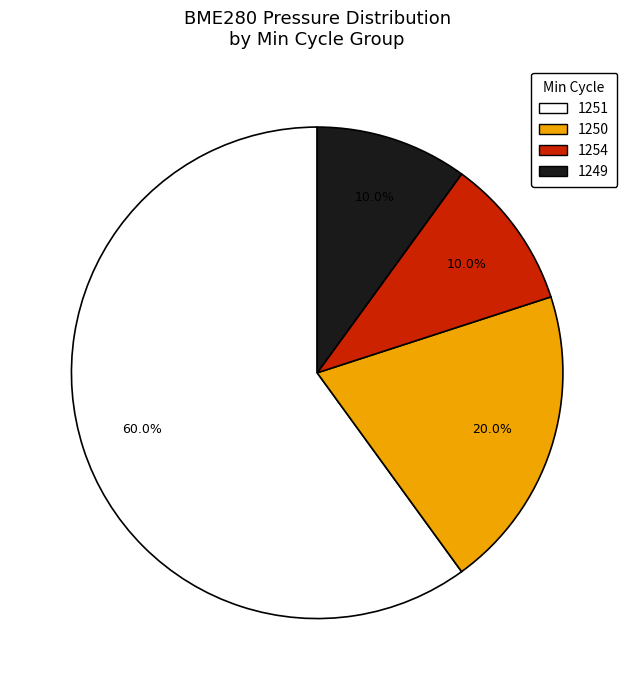

Does any single category account for the majority?

Yes